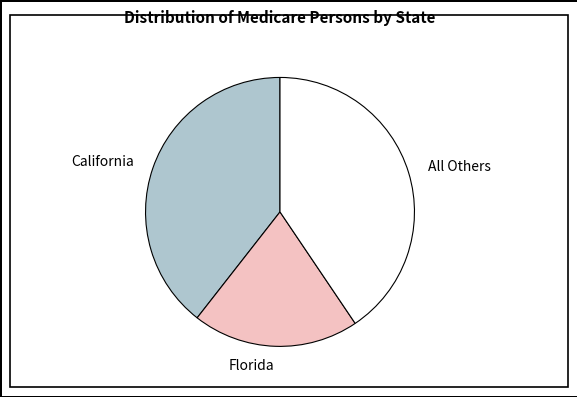

Is there any slice that represents more than half of the pie?

No